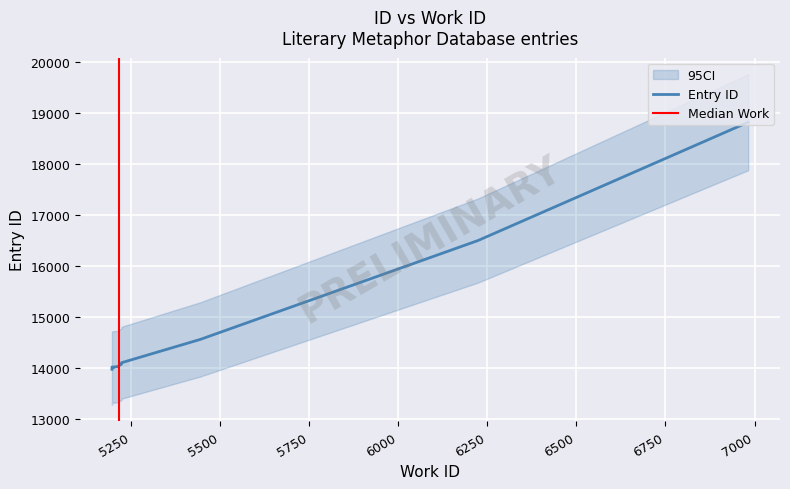

At which category does the chart reach its minimum across all series?

5197